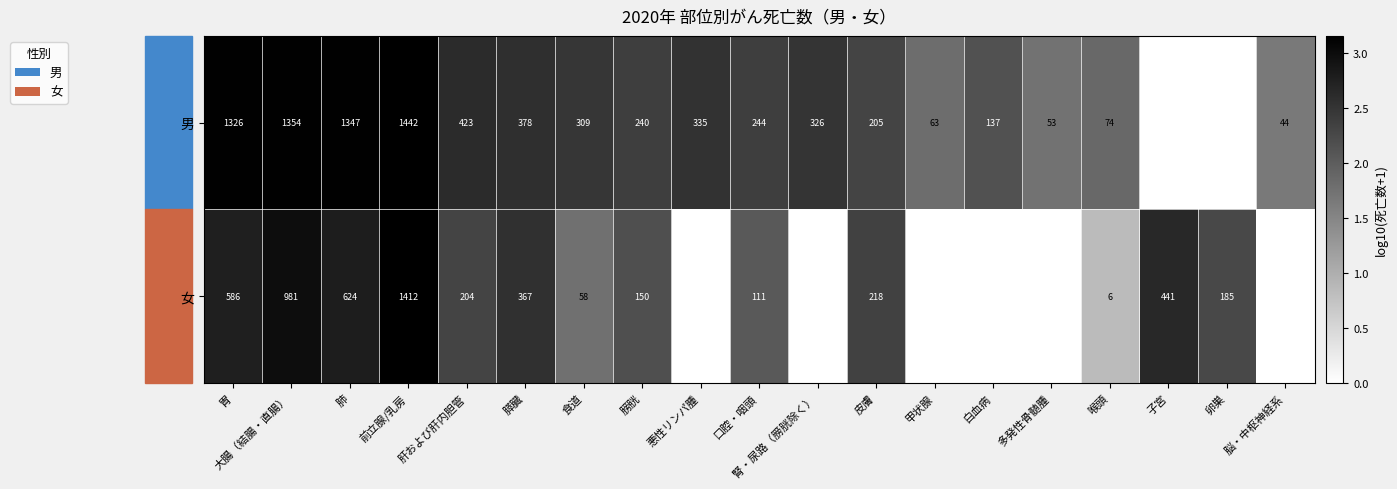

True or false: 男 has a value of 137 at 白血病.

True